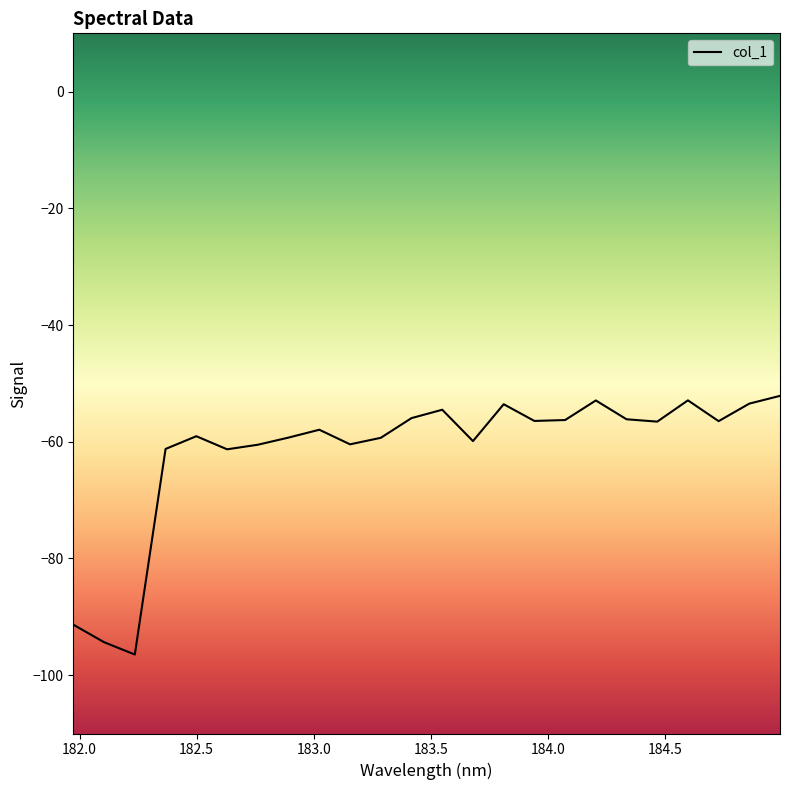

Does the chart display data point markers on the line(s)?

No